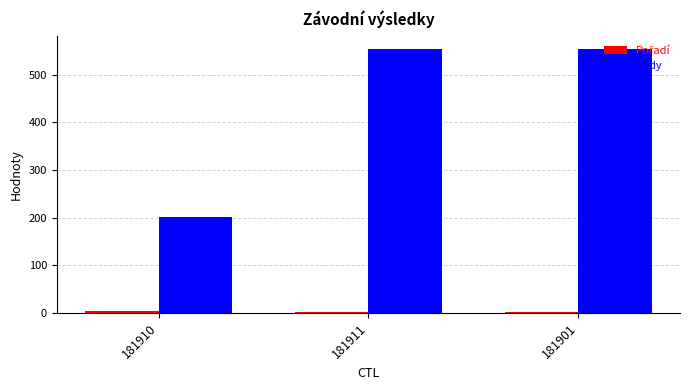

What is the value of the Body bar at the 2nd from the left?

554